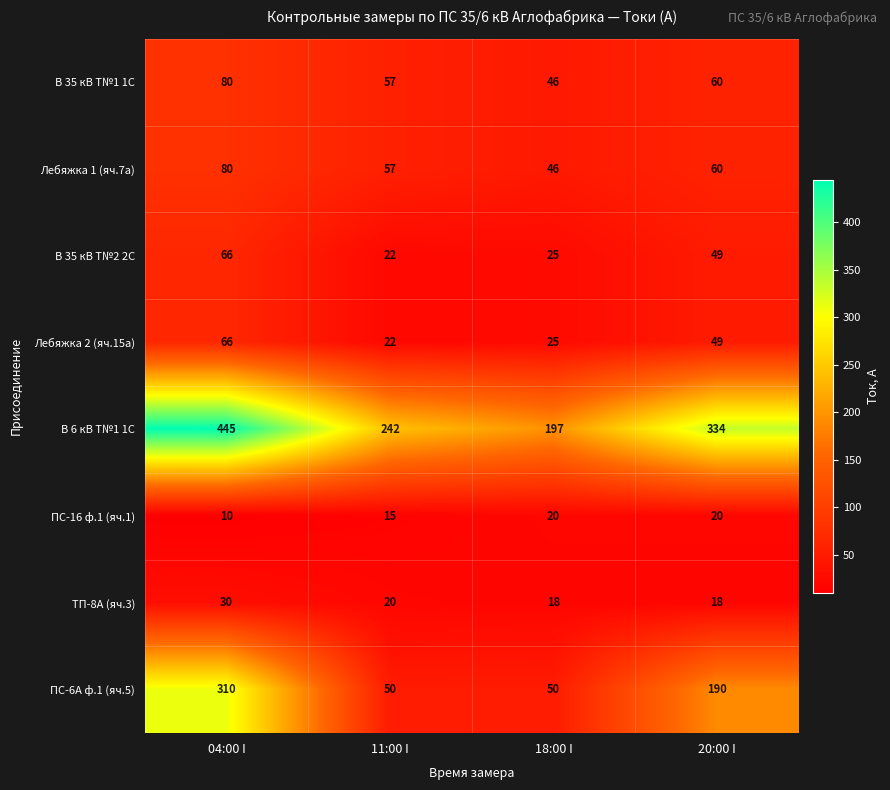

Where is В 35 кВ Т№2 2С nearest to the value 44?

20:00 I